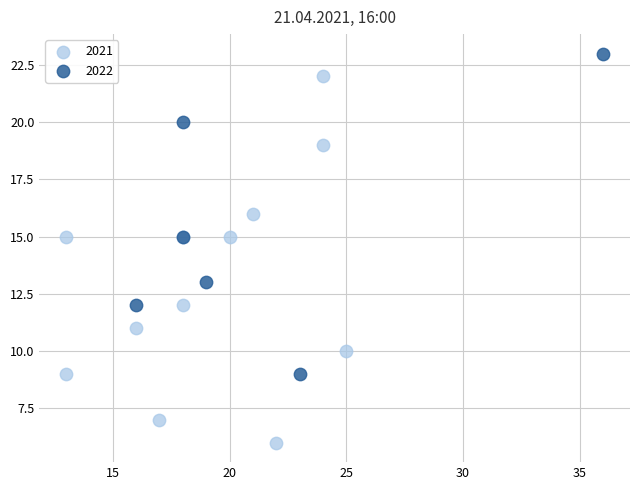

Which series contains the lowest Y value?

2021